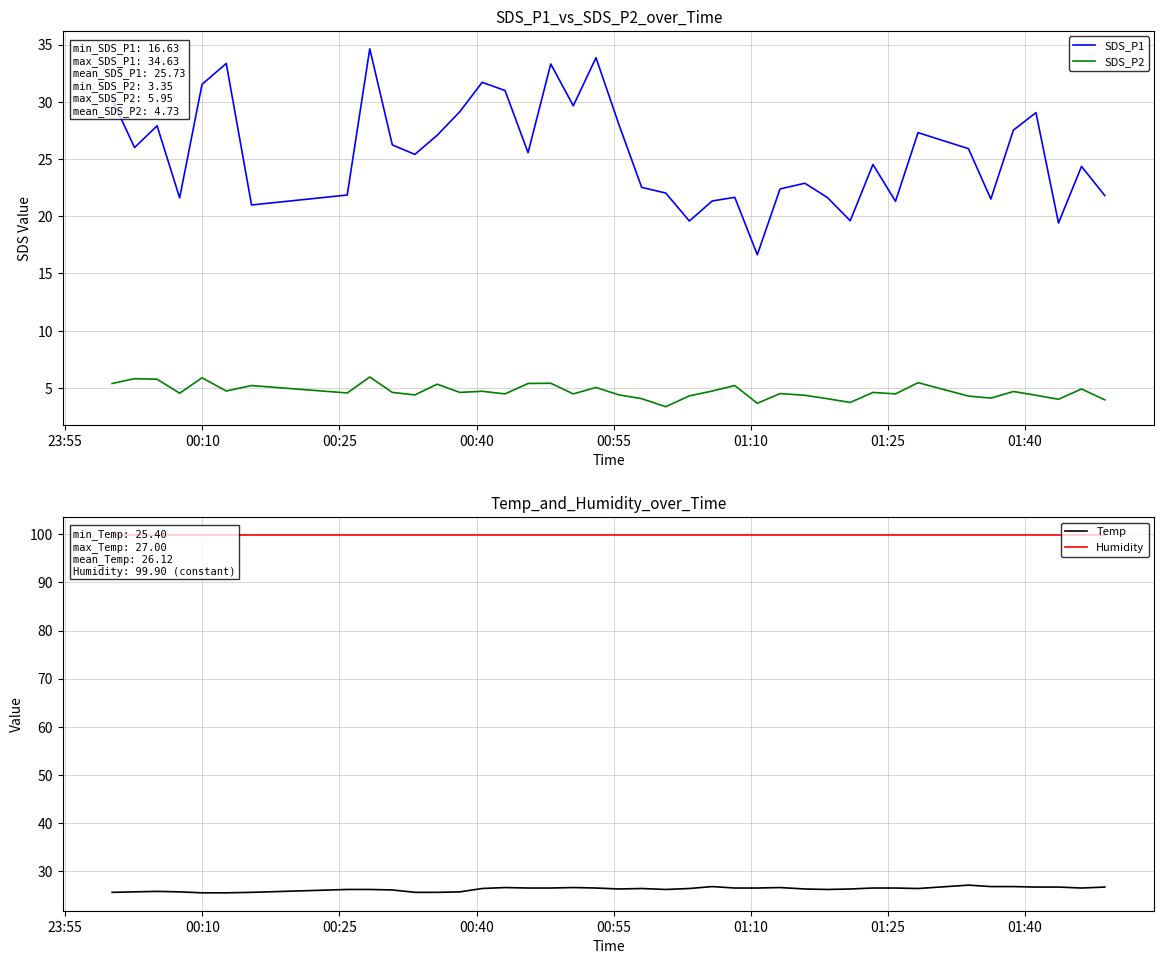

What is the sum of all SDS_P1 values?

1021.7